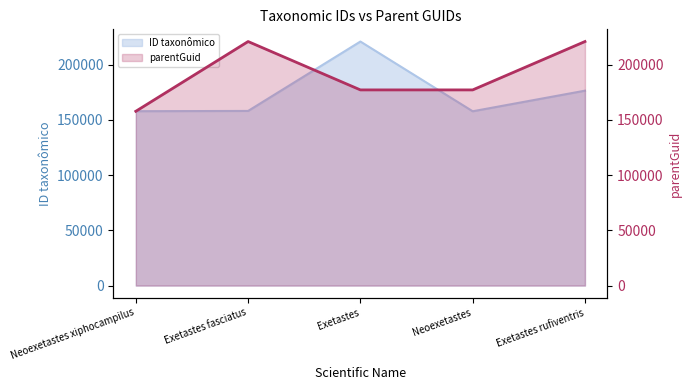

What is the label of the 3rd point from the left?

Exetastes